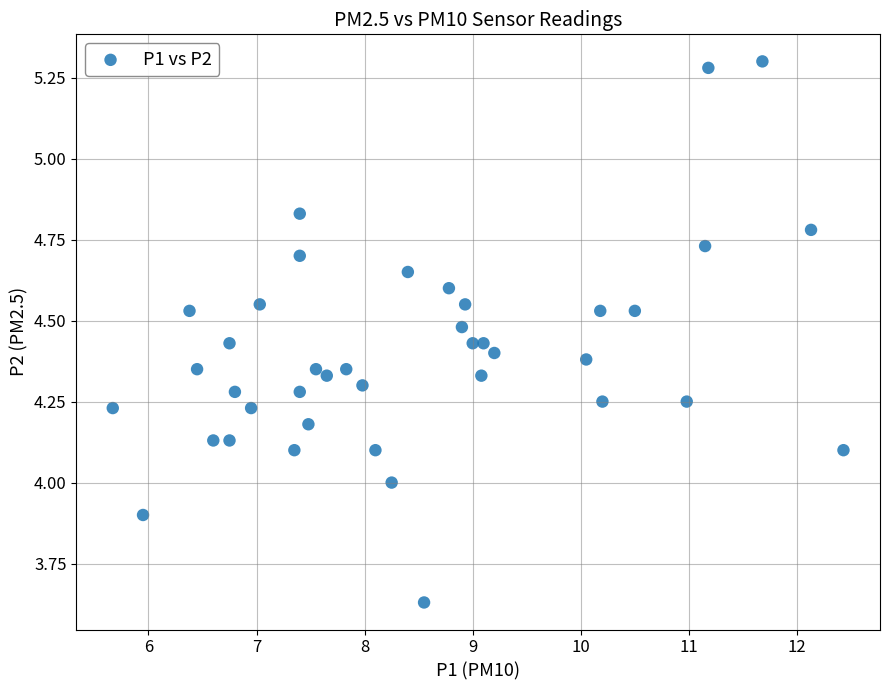

What is the range of X values (max minus min)?

6.8